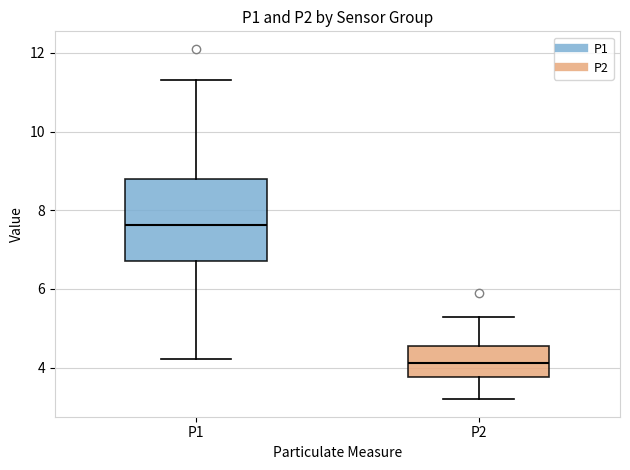

Comparing the boxes themselves (not the whiskers), which one is the tallest?

P1